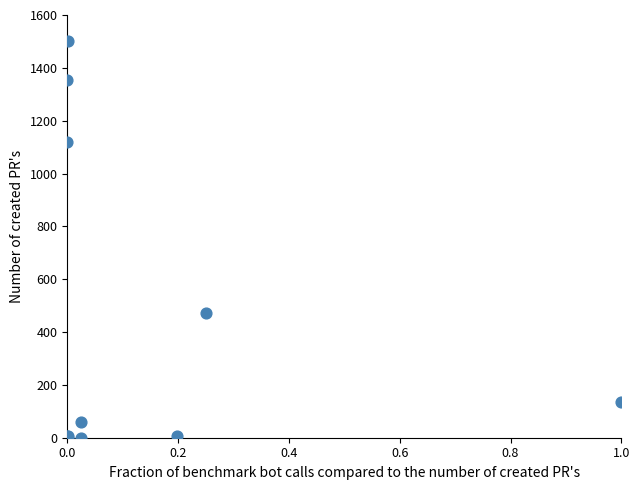

What Y value in the scatter plot is closest to 750?

470.6